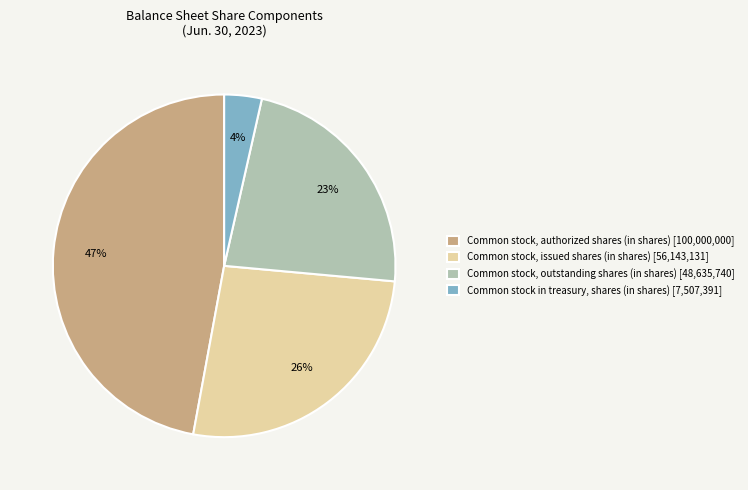

How many slices are in this pie chart?

4